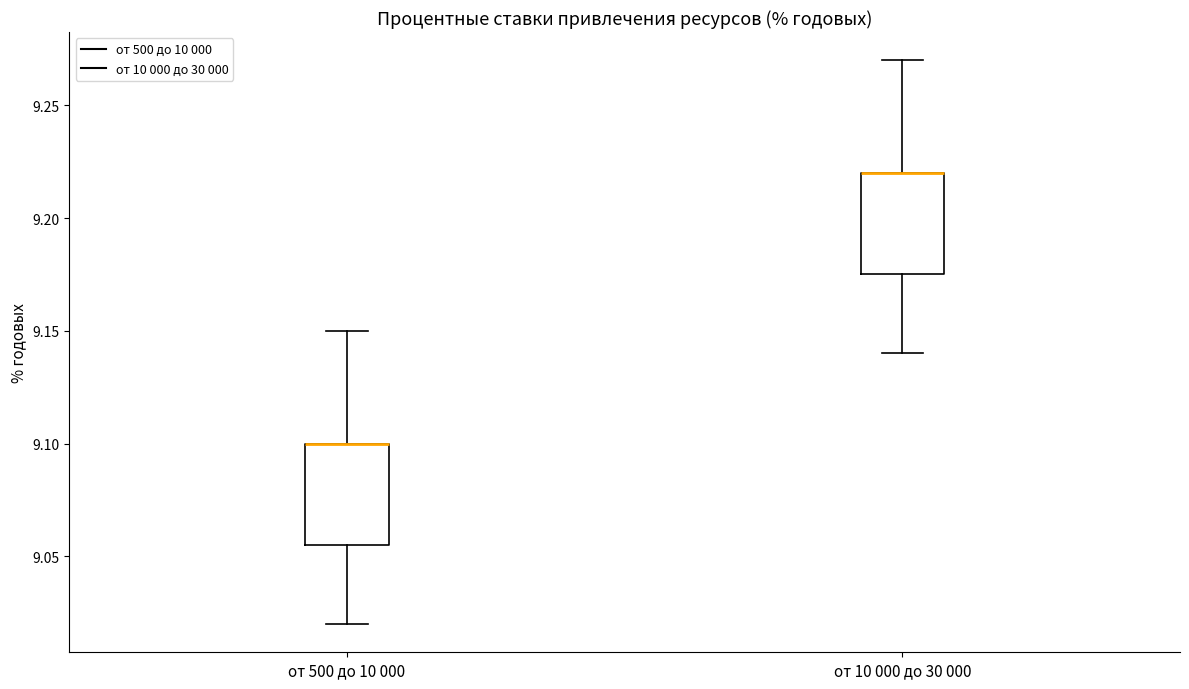

Where does the upper whisker of the box for от 500 до 10 000 end on the y-axis? The values are not printed on the chart, so give them approximately, as read against the axis.

9.150